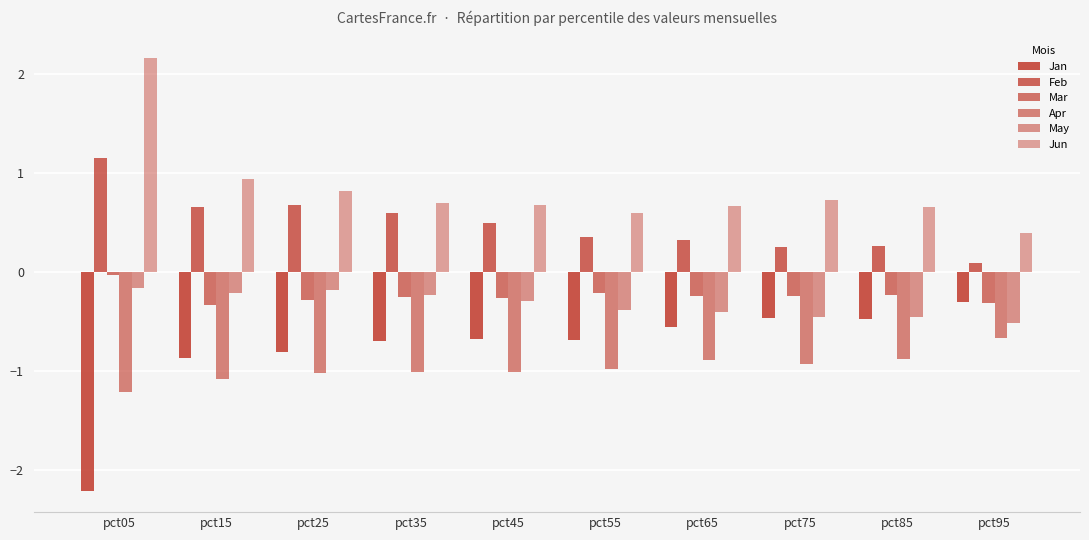

Is it true that May equals -0.4 at pct55?

True